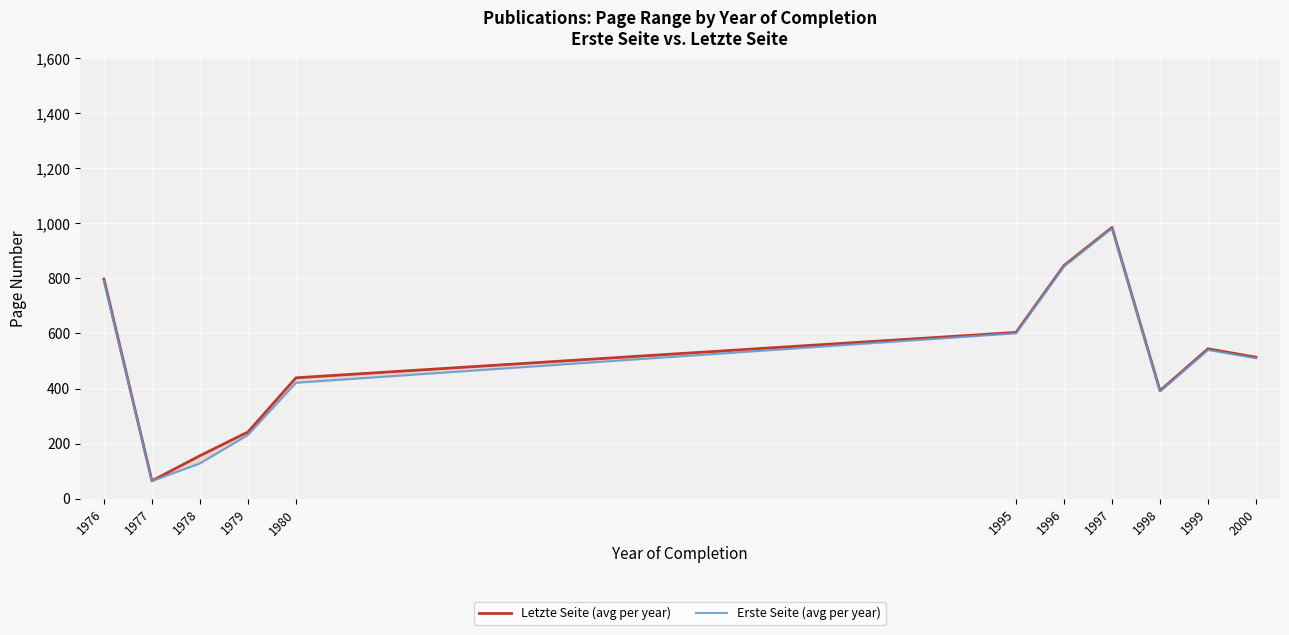

Reading right to left, extract all data points from this chart.

Letzte Seite (avg per year): 2000=513.8	1999=544.4	1998=392.2	1997=985.3	1996=847.0	1995=604.0	1980=439.0	1979=242.0	1978=156.0	1977=64.7	1976=797.6
Erste Seite (avg per year): 2000=510.2	1999=540.3	1998=389.8	1997=982.3	1996=844.0	1995=601.0	1980=421.0	1979=231.5	1978=128.0	1977=64.3	1976=790.8